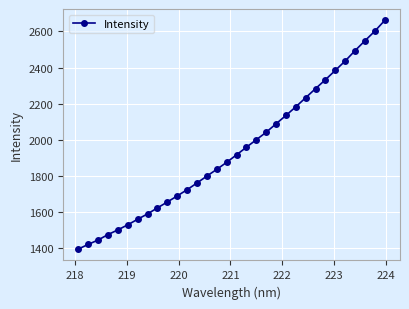

What is the value of the 25th point from the left?

2283.4